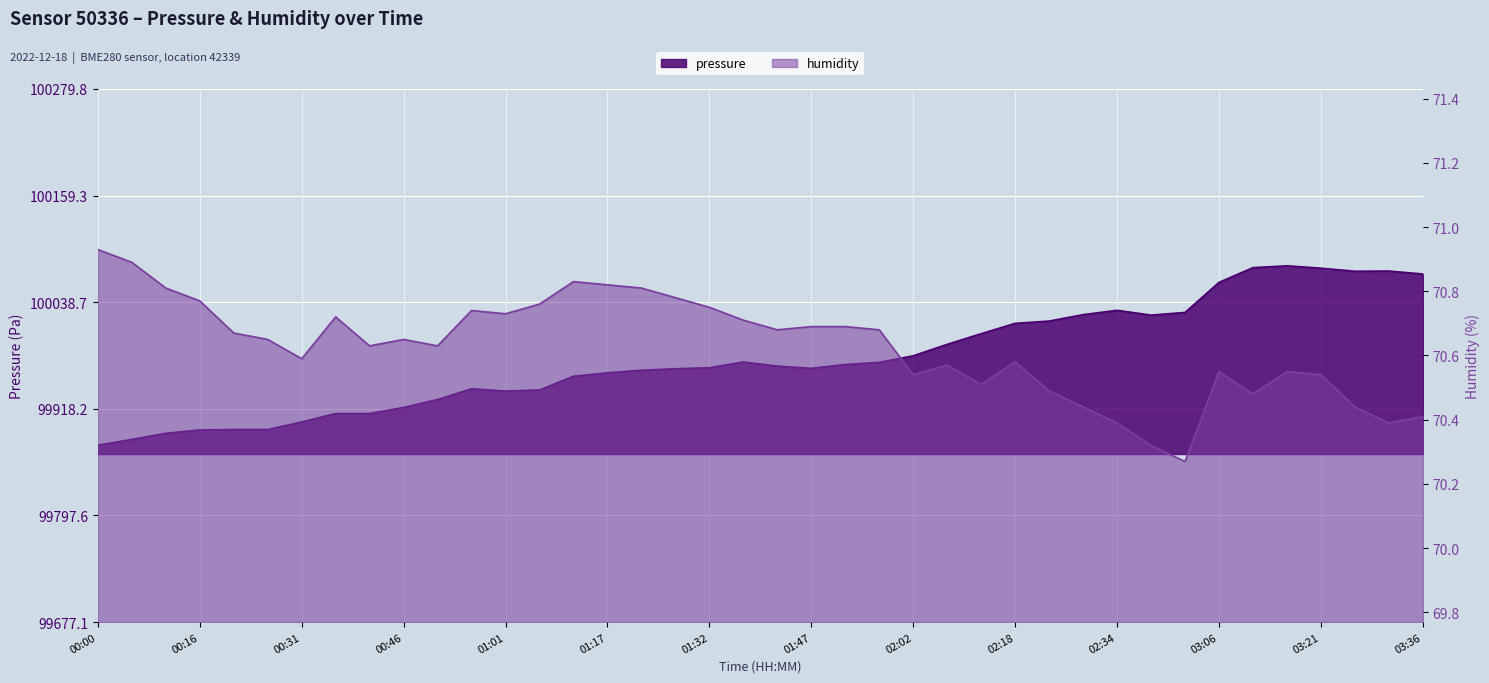

What is the label of the 12th point from the left?

00:56